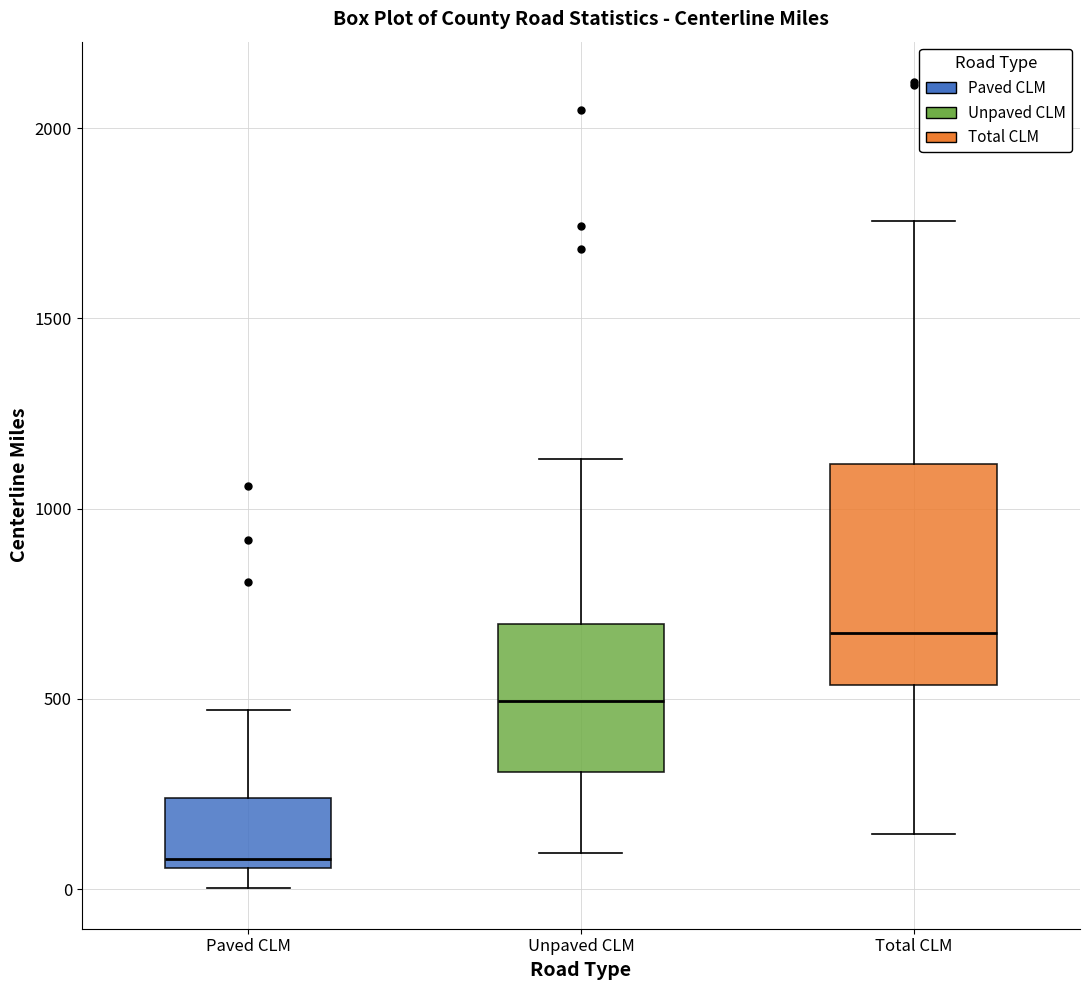

Reading left to right, read every box against the y-axis: the position of its median line, the range the box covers, and the ends of its whiskers. The values are not printed on the chart, so give them approximately, as read against the axis.

Paved CLM: median 100, box 50 to 250, whiskers 0 to 450
Unpaved CLM: median 500, box 300 to 700, whiskers 100 to 1150
Total CLM: median 650, box 550 to 1100, whiskers 150 to 1750